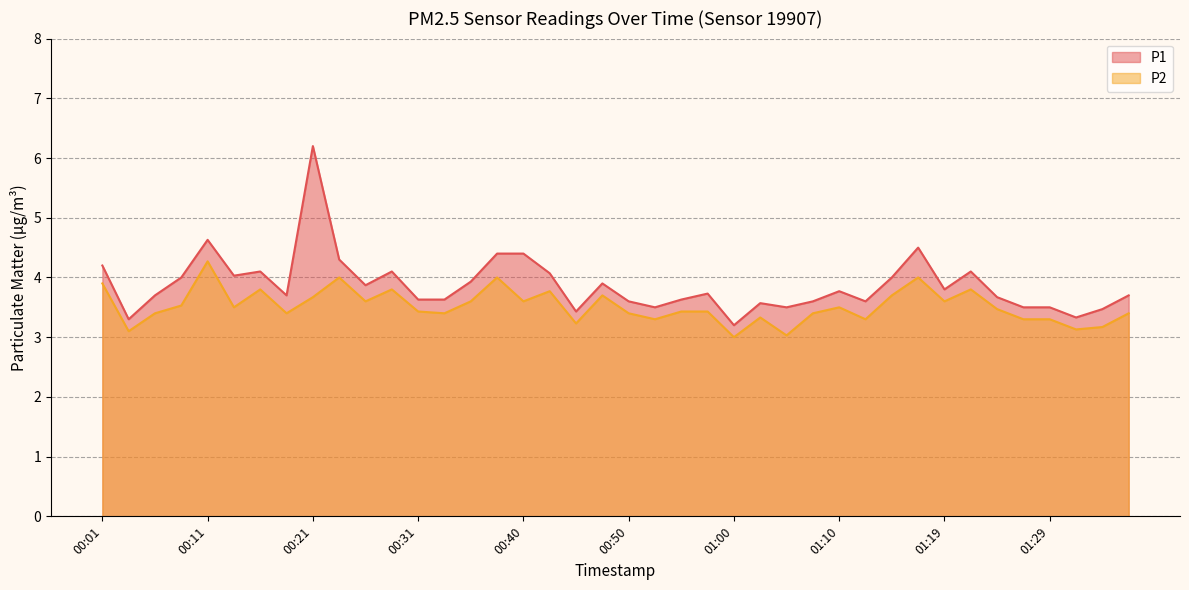

What position from the left is 00:13?

6